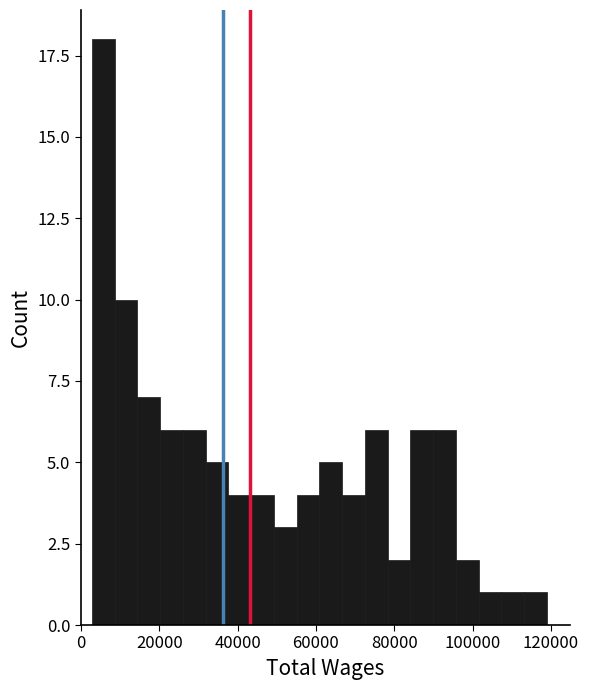

Read against the x-axis, roughly where is the centre of the tallest bar?

6000